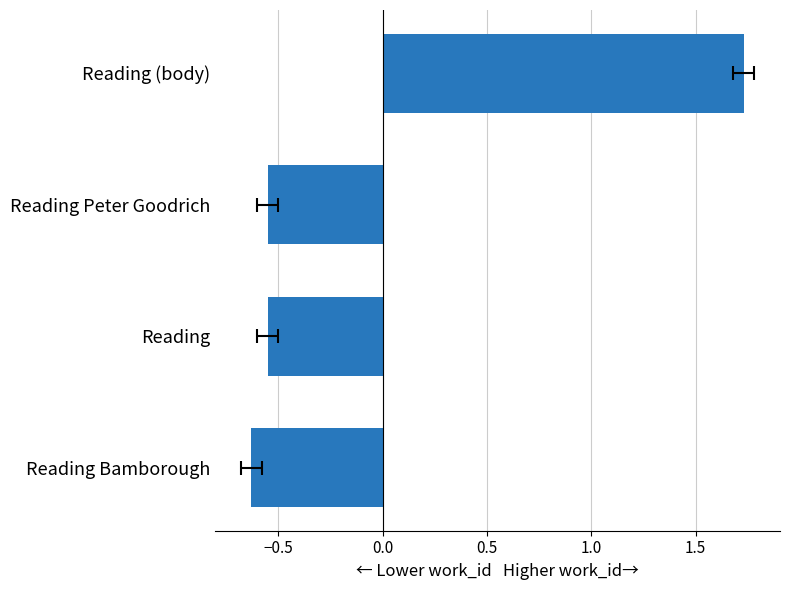

Between Reading (body) and Reading Bamborough, which is larger?

Reading (body)